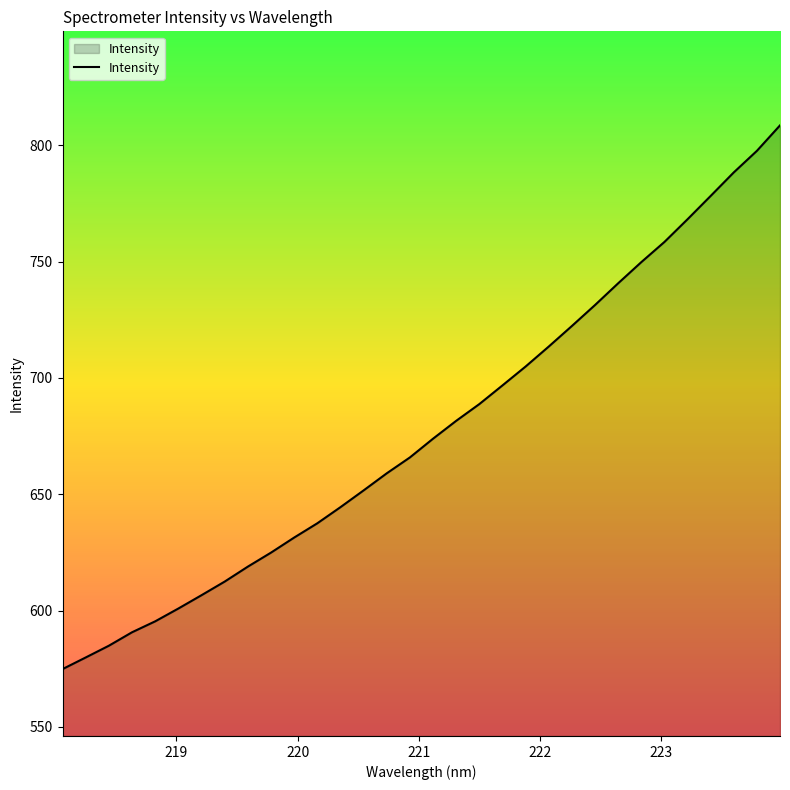

Count the number of categories in the chart.

32